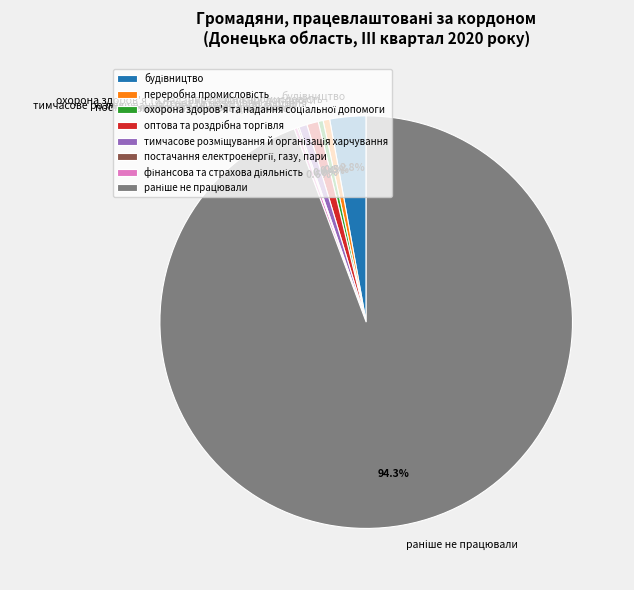

Is there any slice that represents more than half of the pie?

Yes